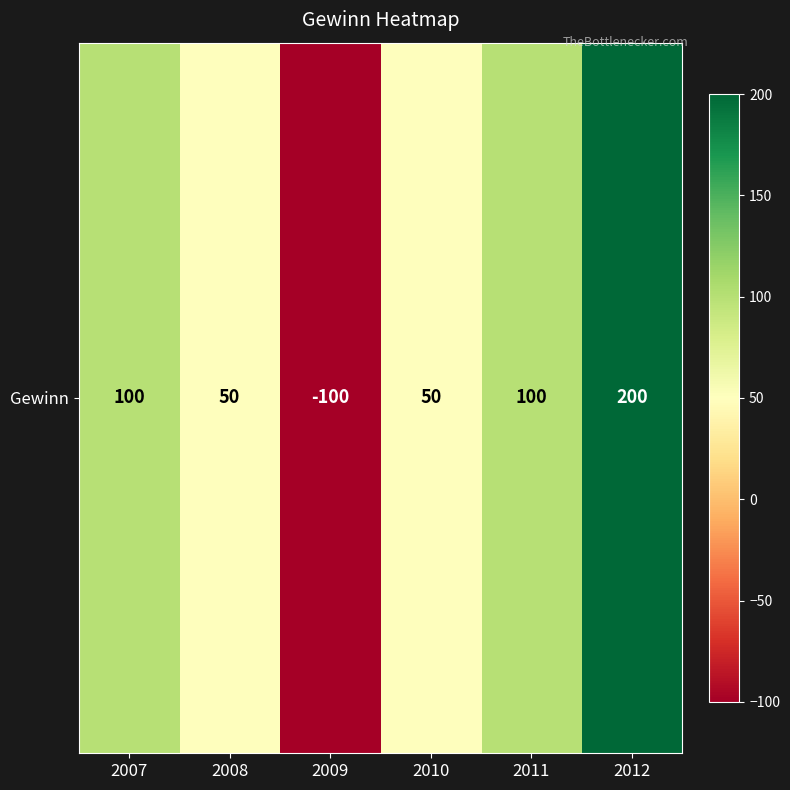

How many negative values are there?

1